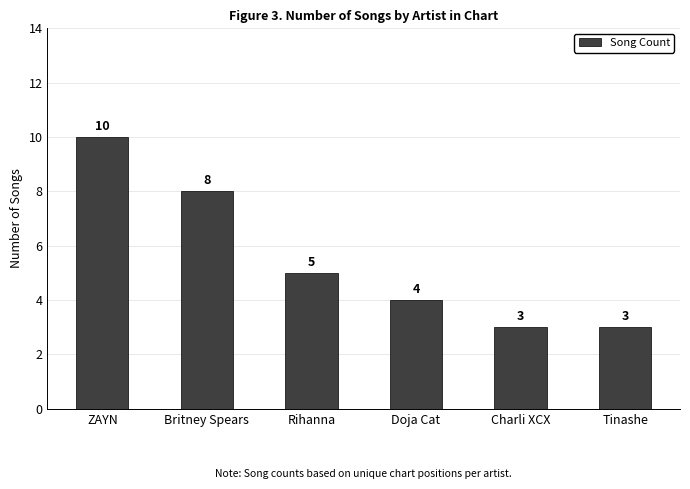

Does the chart contain stacked bars?

No